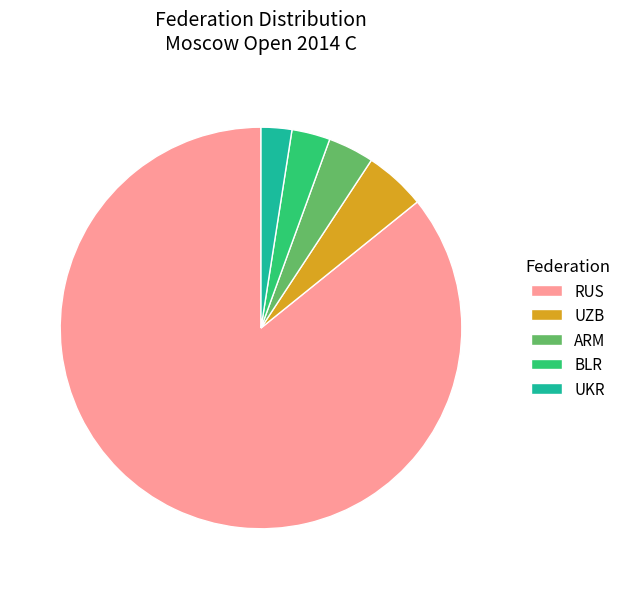

Is the sum of BLR and RUS greater than half?

Yes